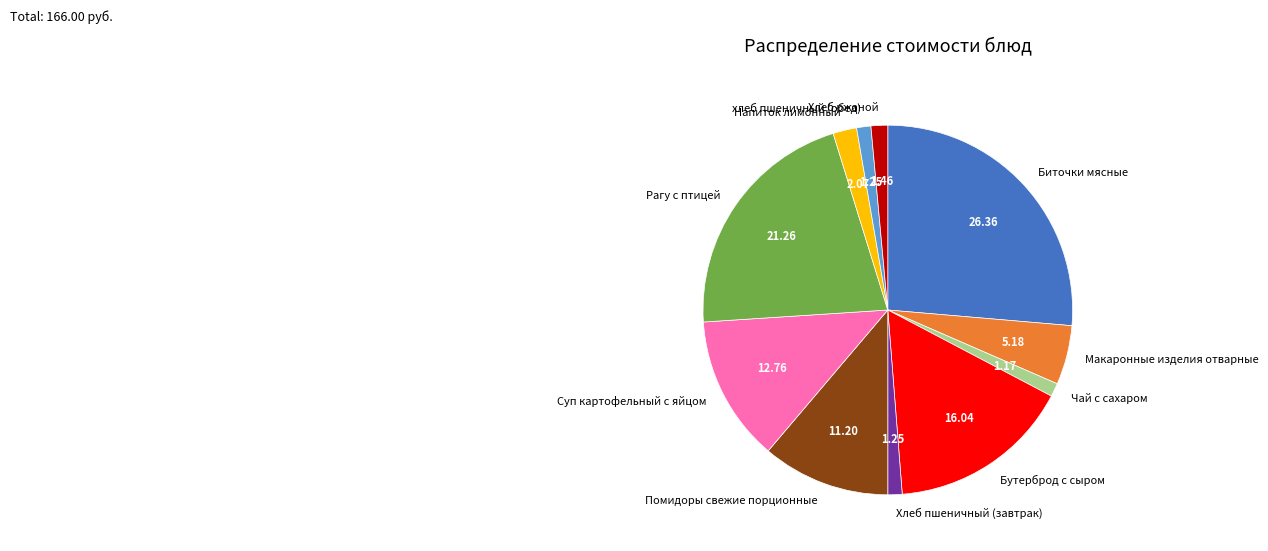

Which slice is the largest?

Биточки мясные